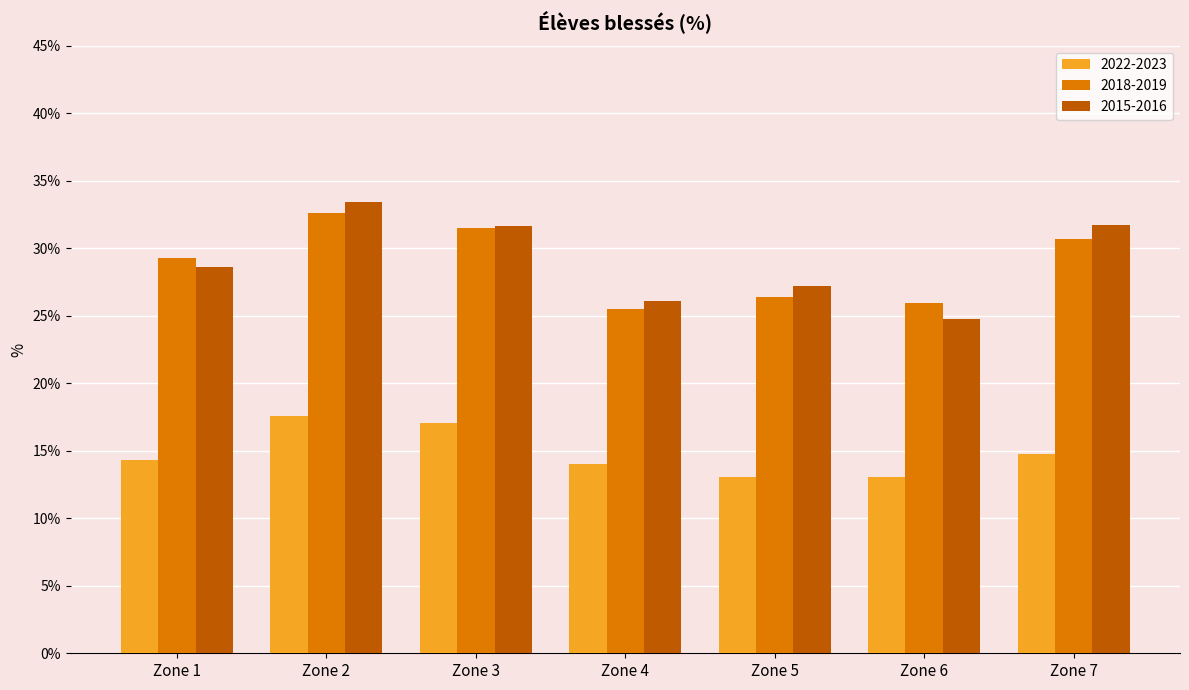

True or false: 2018-2019 has a value of 29.2 at Zone 1.

True